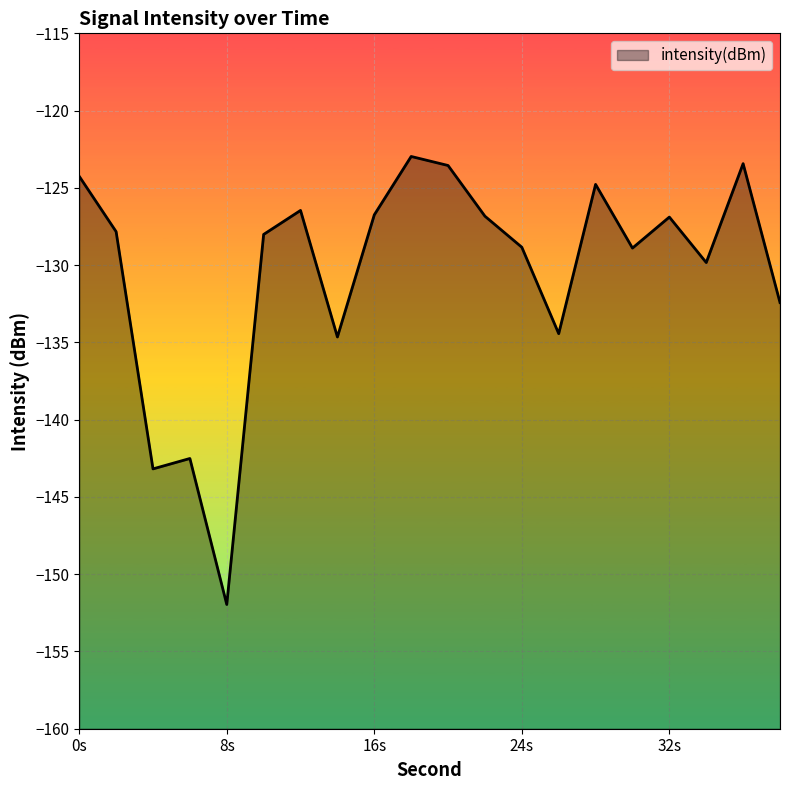

At which label is the value closest to -137?

14